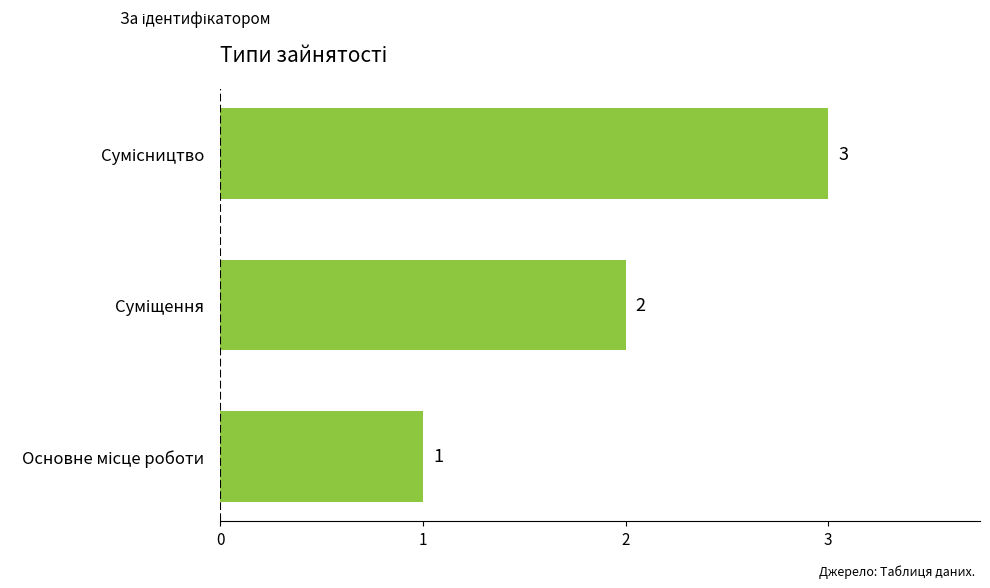

How many bars are there in total?

3